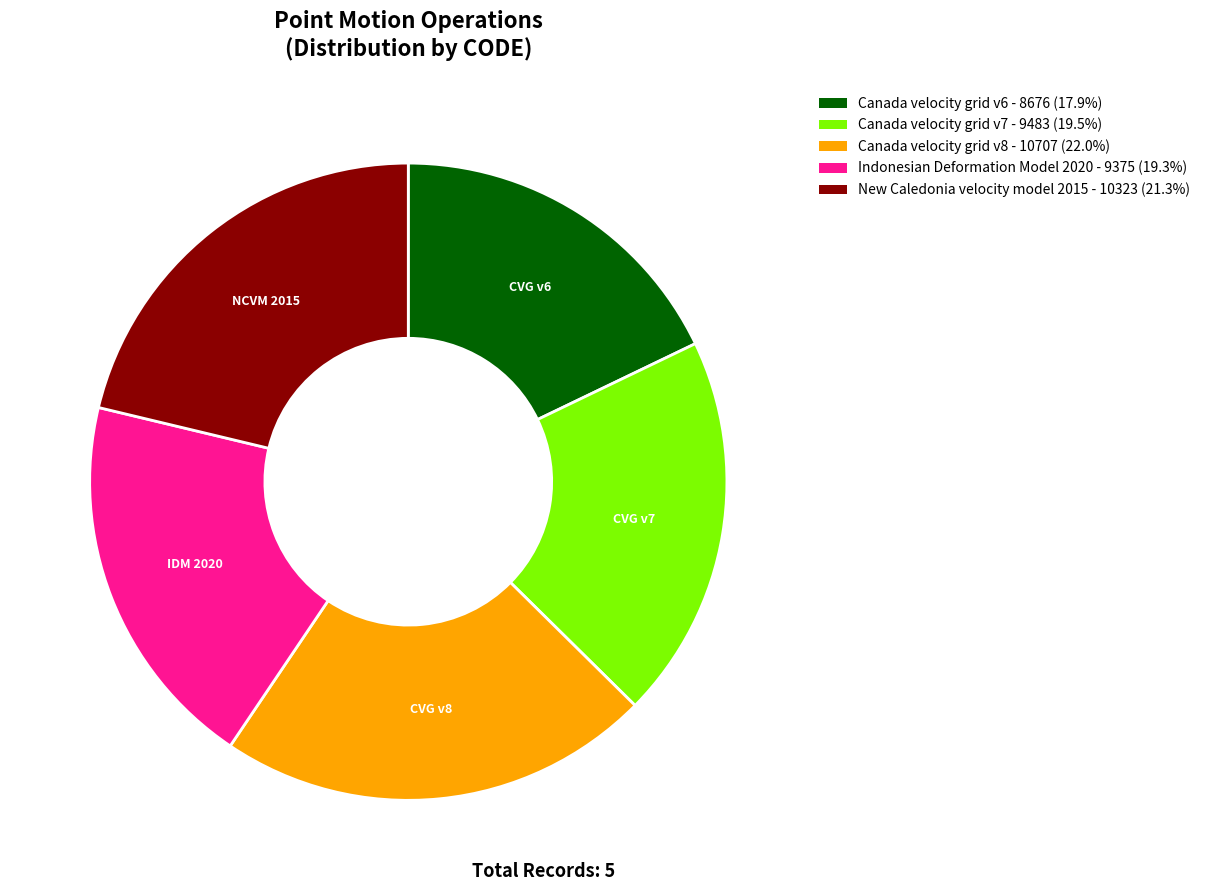

Which category has the smallest portion of the pie?

Canada velocity grid v6